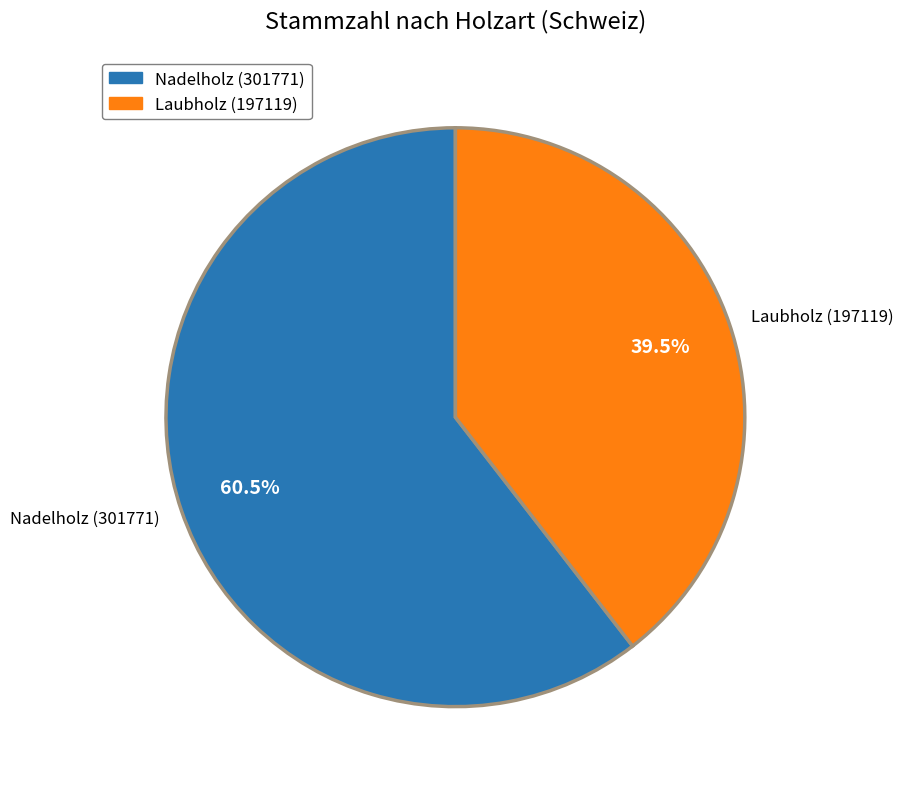

Does any single category account for the majority?

Yes